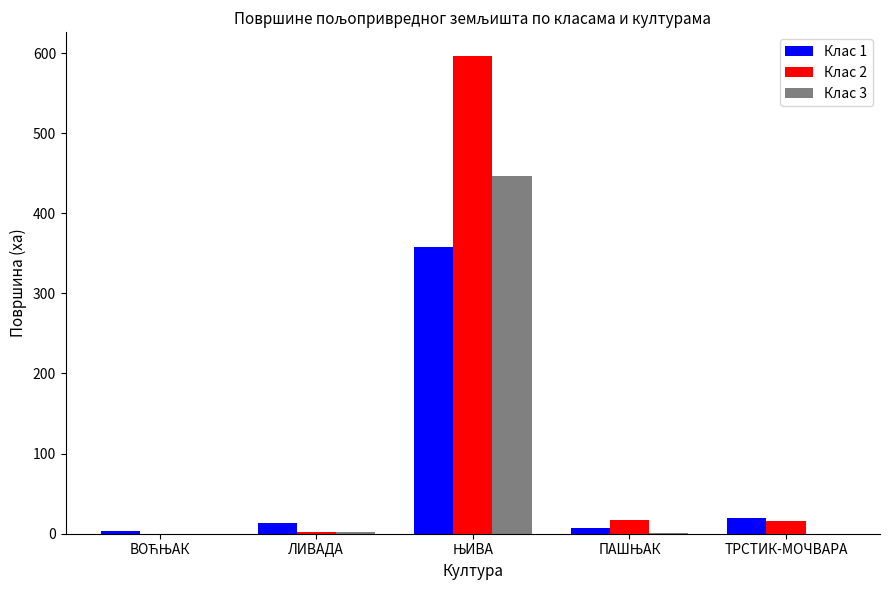

Which series has the widest spread of values?

Клас 2